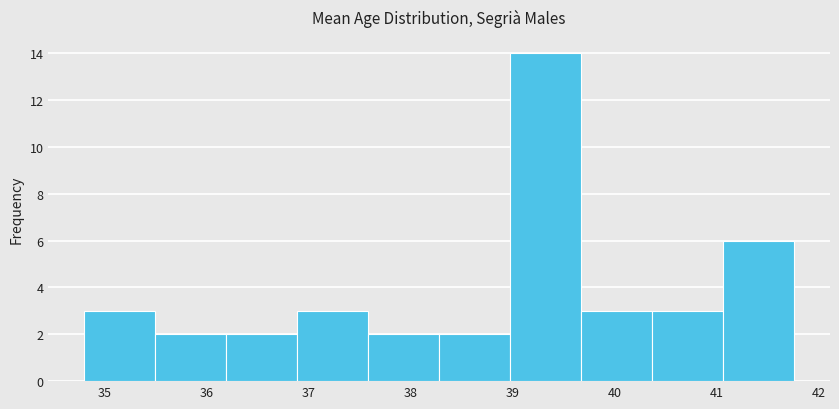

Reading left to right, list every bar in this chart as the range it spans on the x-axis followed by its height. Neither the bar edges nor the heights are printed on the chart, so give them approximately, as read against the axes.

34.8 to 35.5: 3
35.5 to 36.2: 2
36.2 to 36.9: 2
36.9 to 37.6: 3
37.6 to 38.3: 2
38.3 to 39.0: 2
39.0 to 39.7: 14
39.7 to 40.4: 3
40.4 to 41.1: 3
41.1 to 41.8: 6